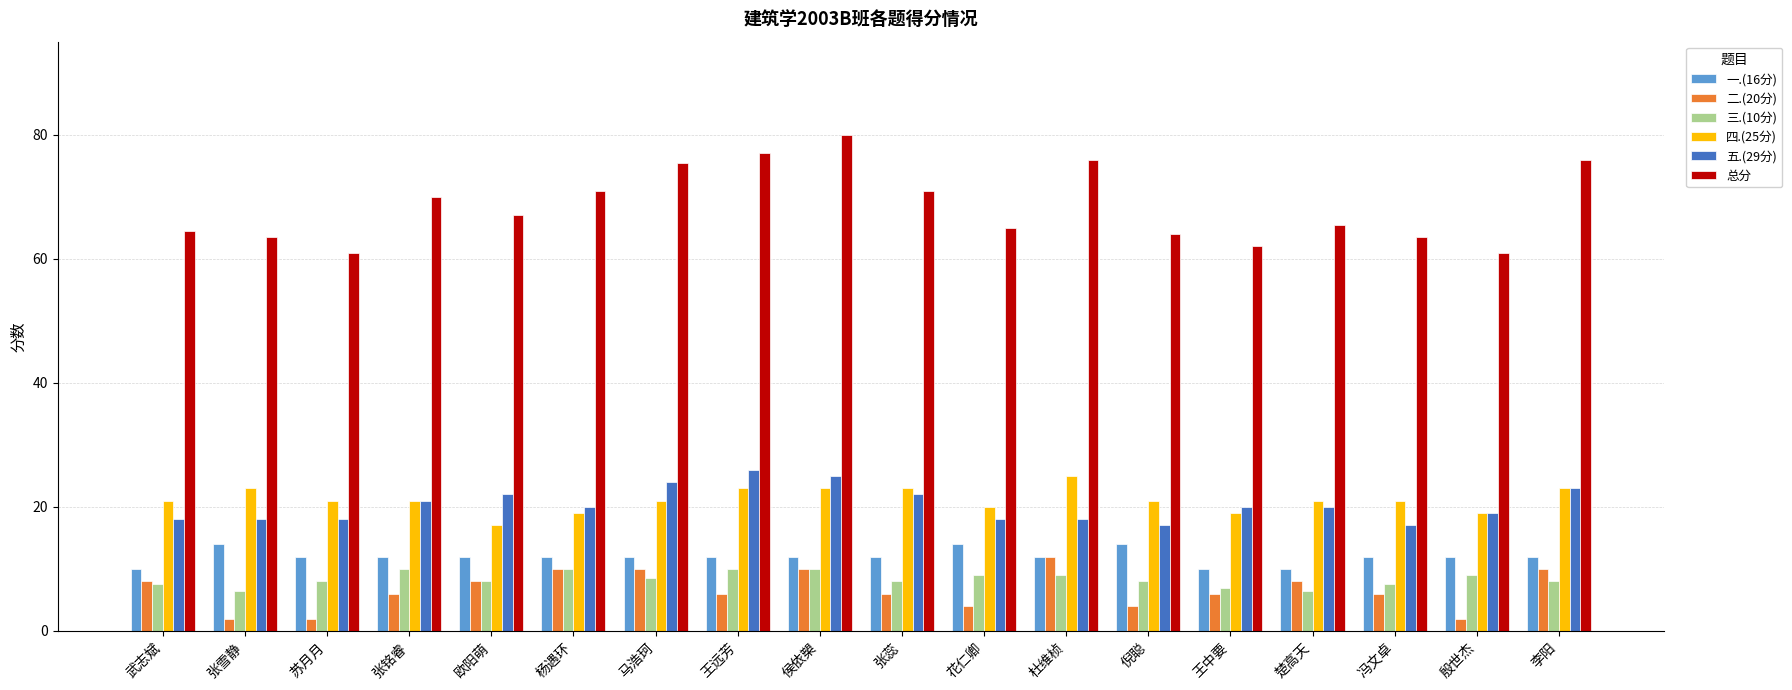

What is the total value across all series at 殷世杰?

122.0